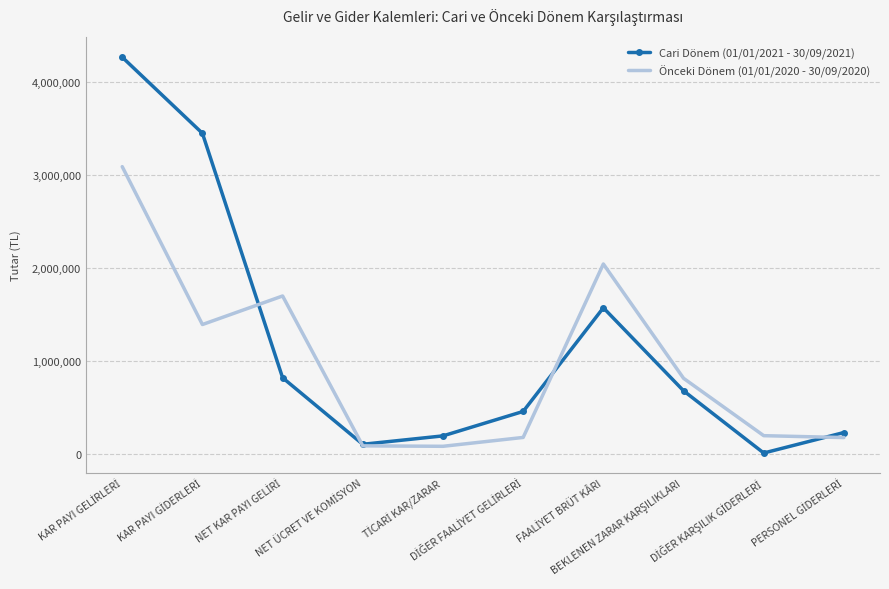

True or false: Cari Dönem (01/01/2021 - 30/09/2021) has more than 1 points higher than both neighbors.

False